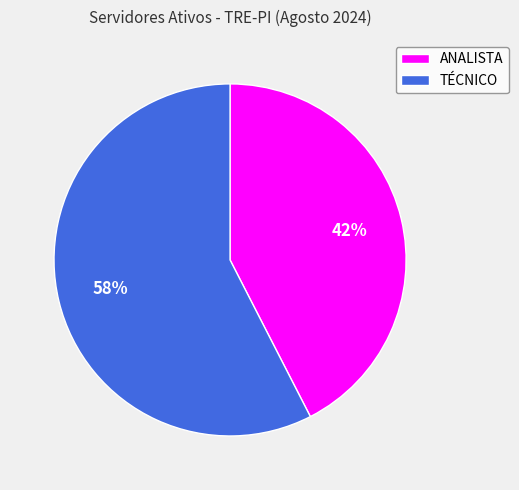

What percentage is the TÉCNICO slice, to the nearest percent?

58%